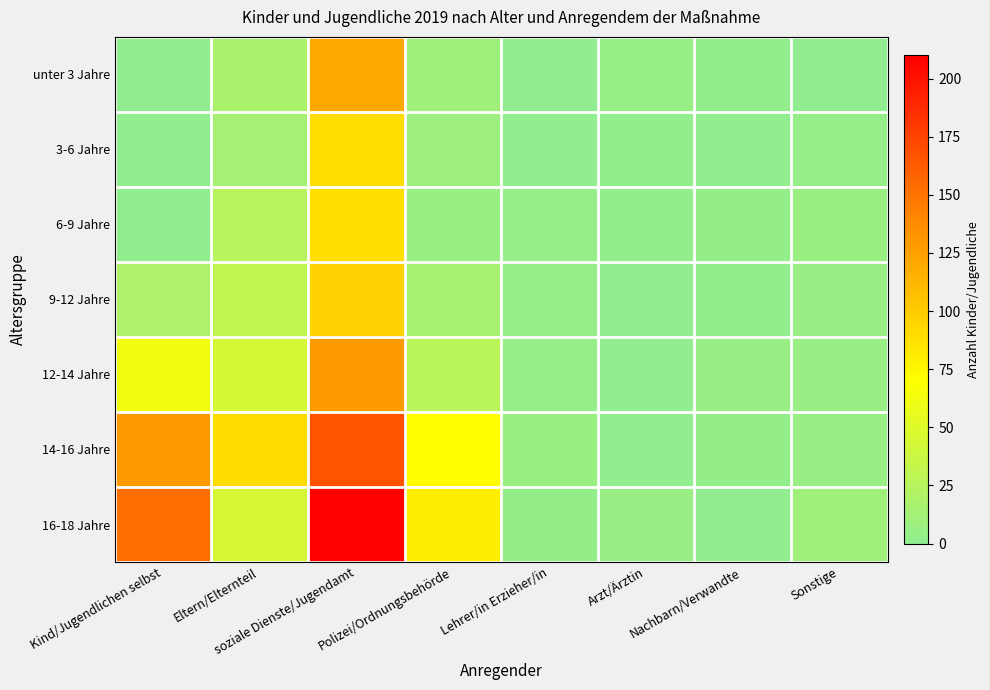

What is the spread (max minus min) of values at Sonstige?

10